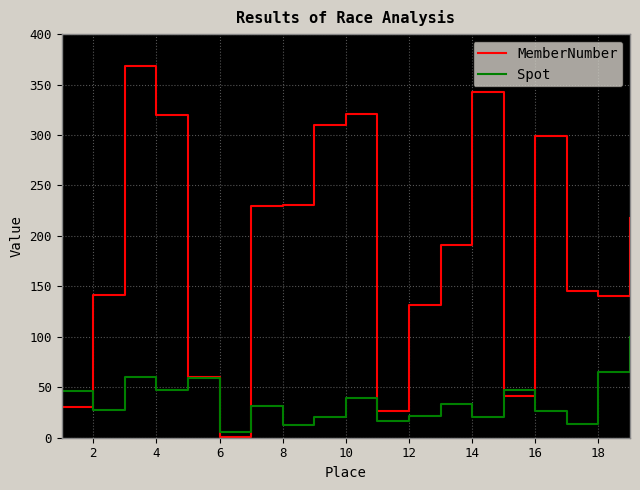

True or false: MemberNumber and Spot cross at least once.

True